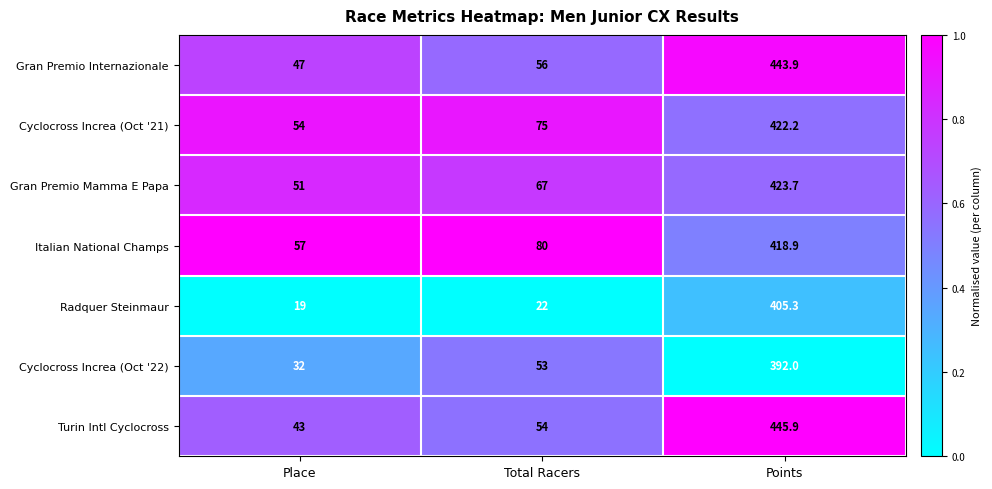

The value of Italian National Champs at Total Racers is 80.0. True or false?

True